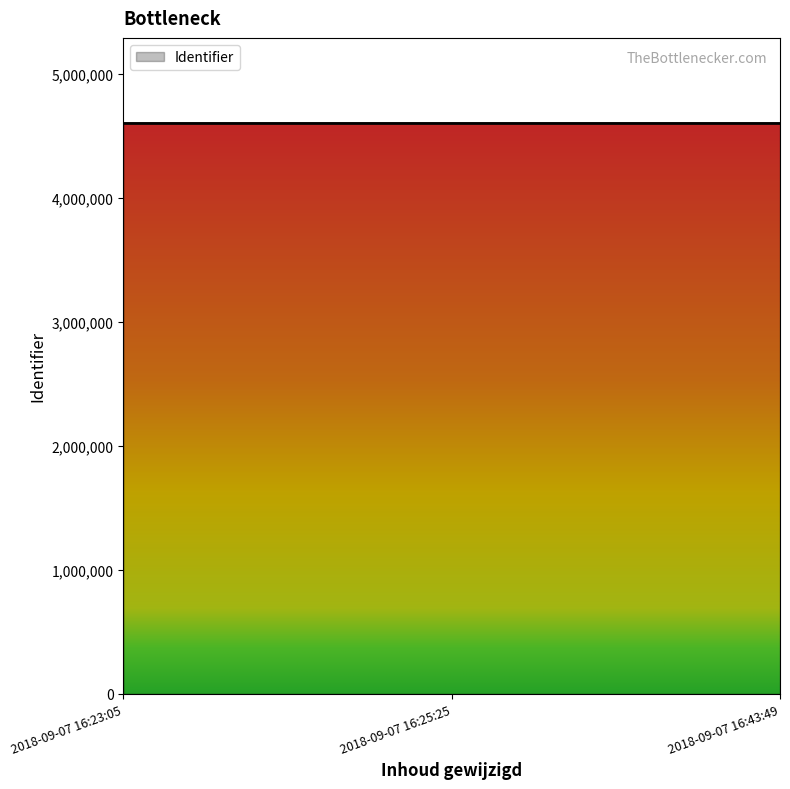

What is the sum of the values at 2018-09-07 16:23:05 and 2018-09-07 16:25:25?

9197201